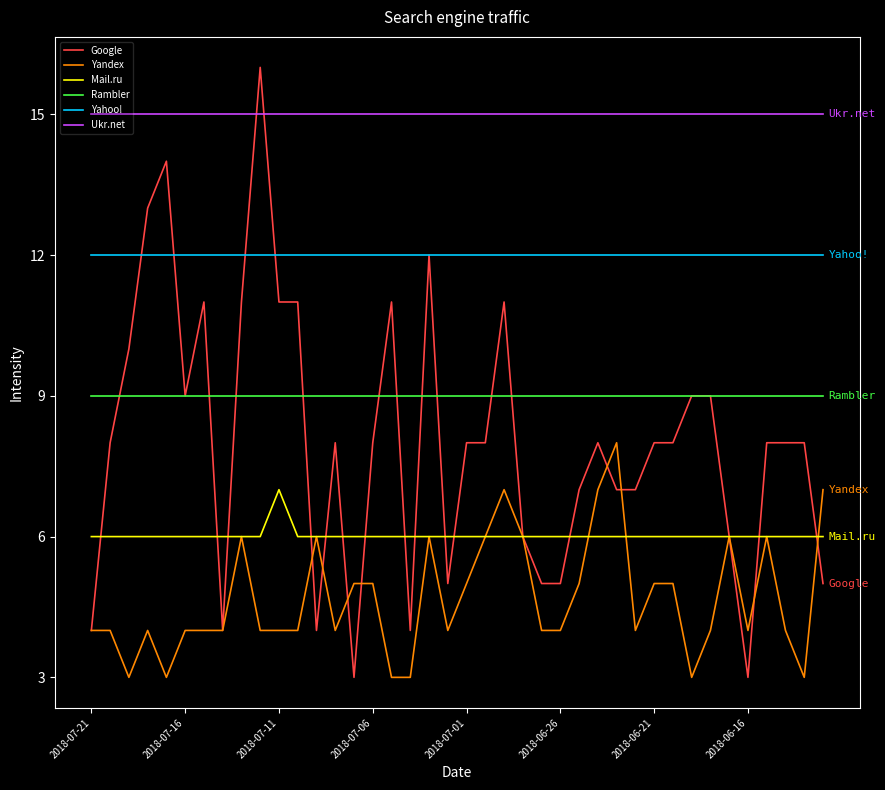

Which series has the largest range (max minus min)?

Google